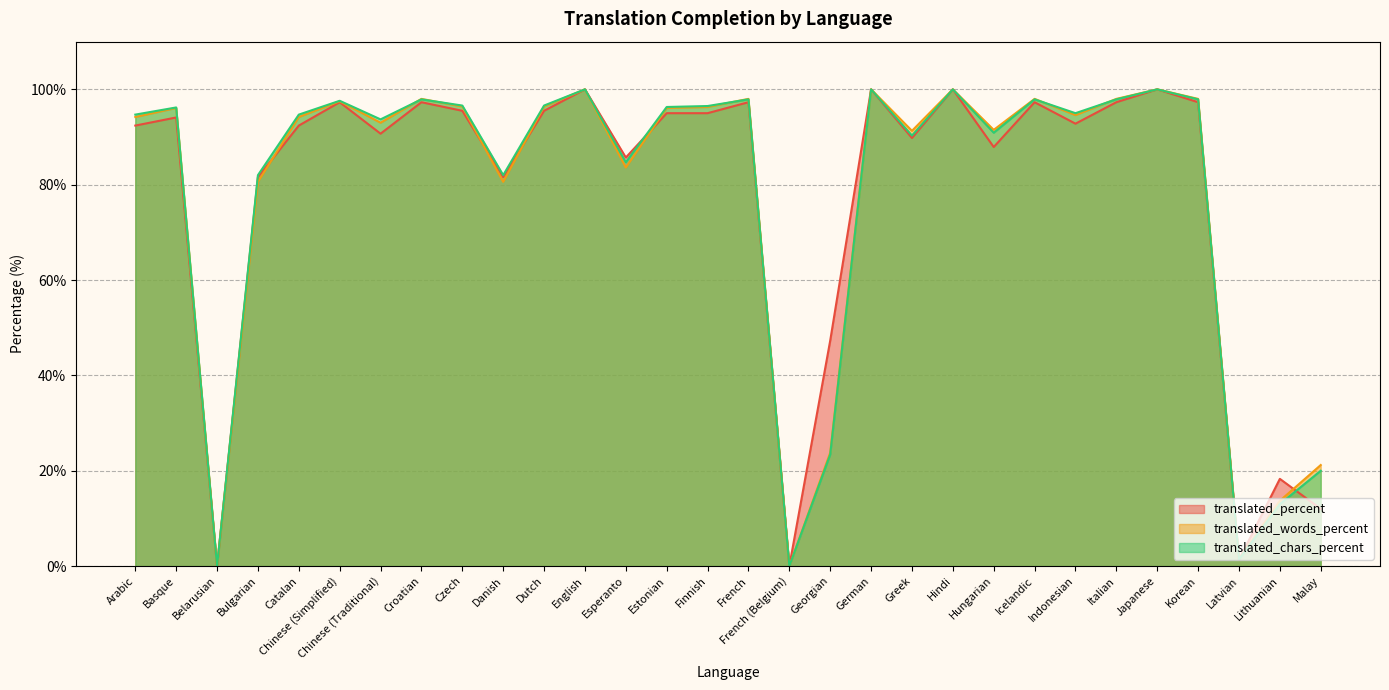

What are all the series names shown in the legend?

translated_percent, translated_words_percent, translated_chars_percent